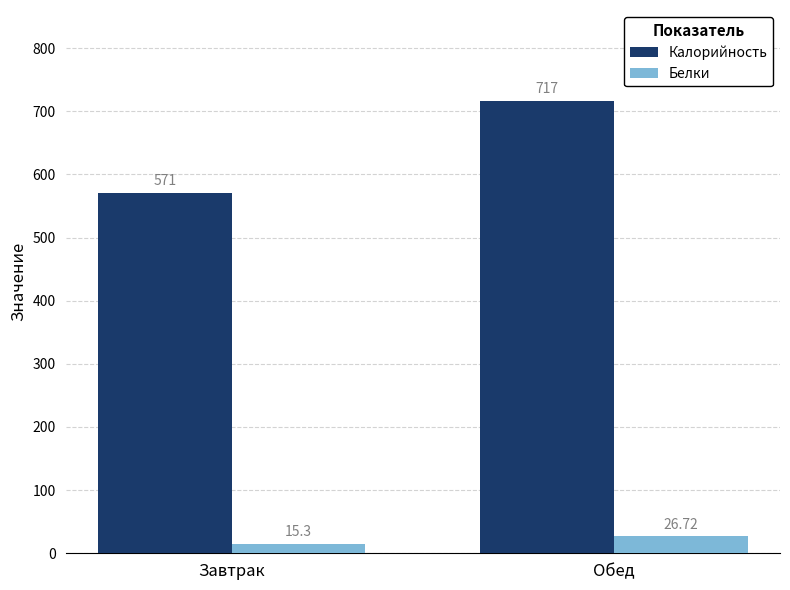

What is the total value across all series at Завтрак?

586.3